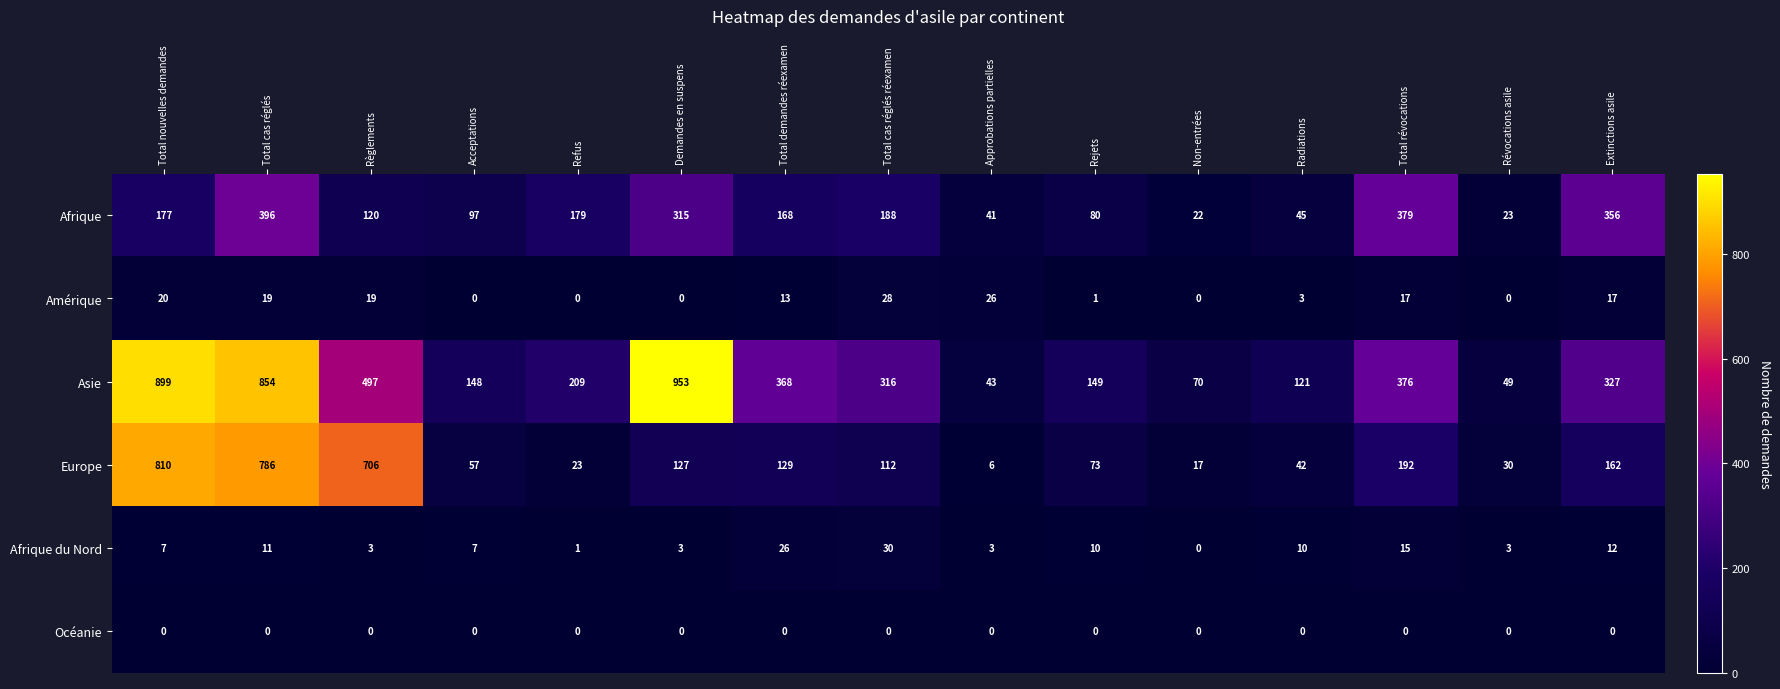

At which label does Afrique reach its minimum?

Non-entrées